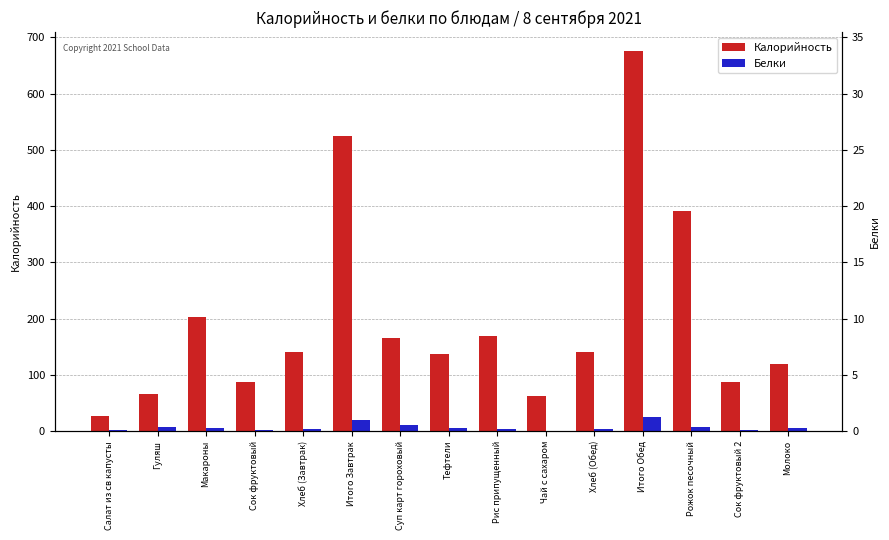

Is the value of Белки at Сок фруктовый greater than the value of Калорийность at Салат из св капусты?

No